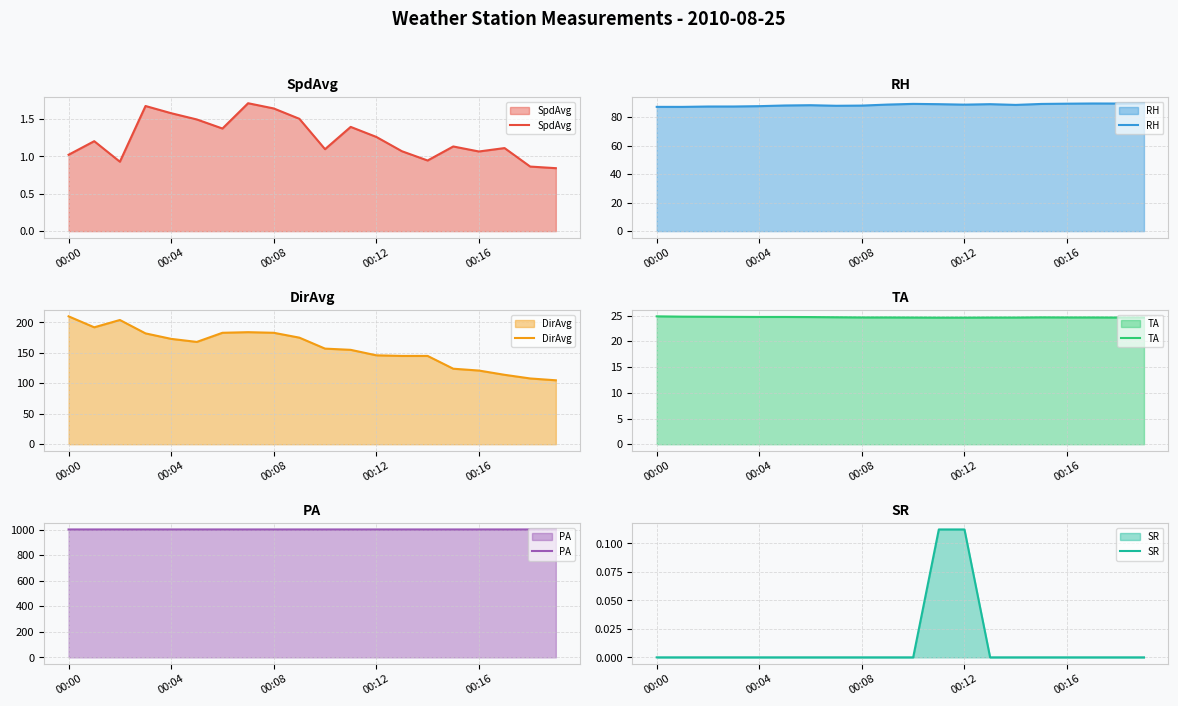

Count the number of data series in this chart.

6